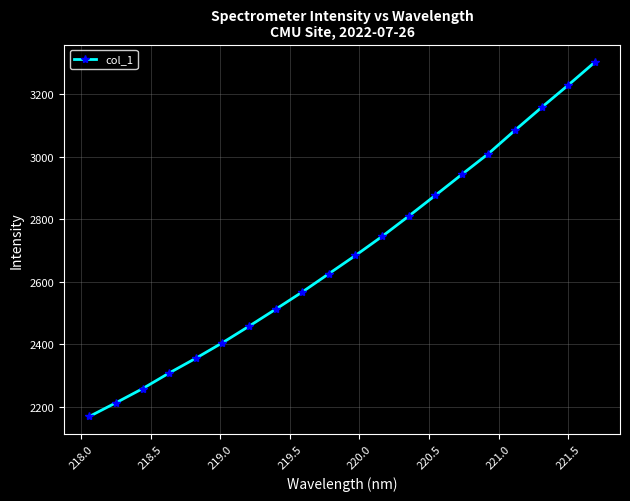

What is the value of the 9th point from the left?

2567.2